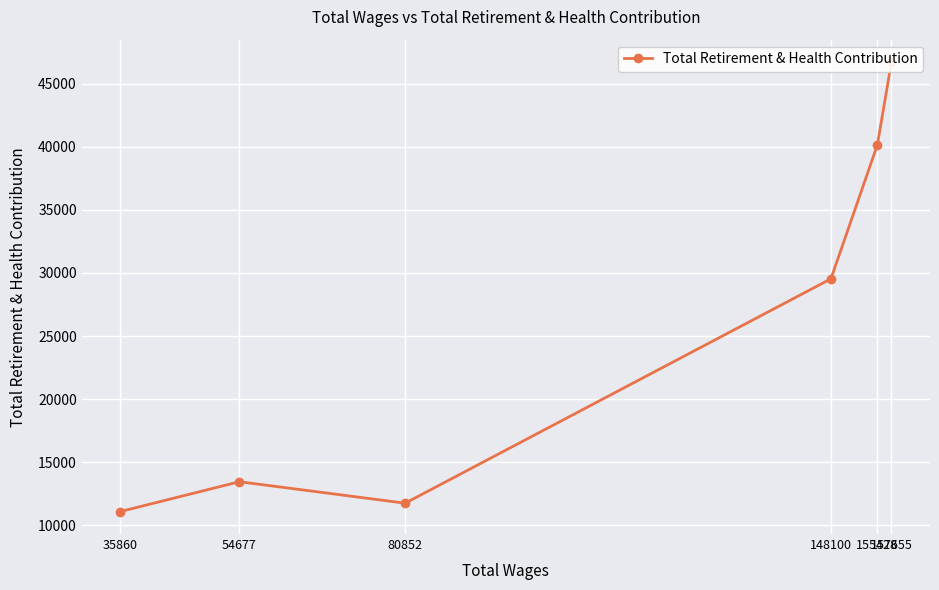

Which category has the highest value across all series?

157655